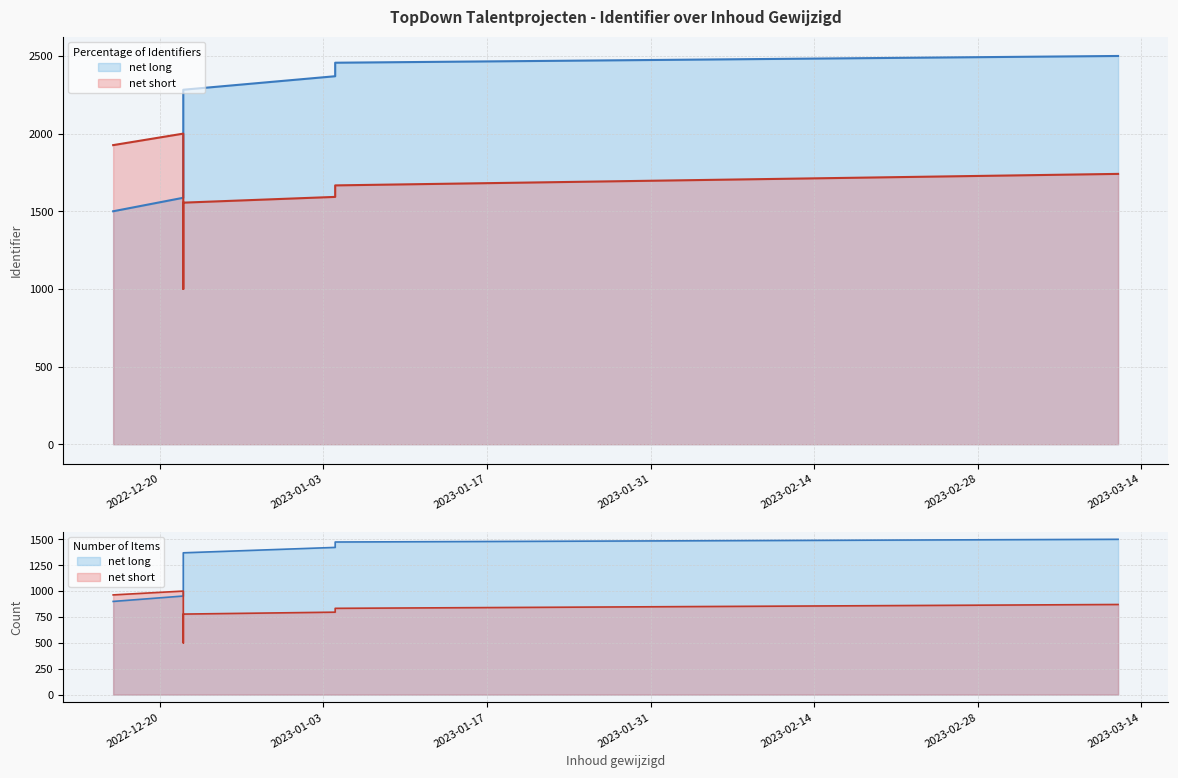

What is the sum of the net short values at 2022-12-22 and 2022-12-22?

2370.4